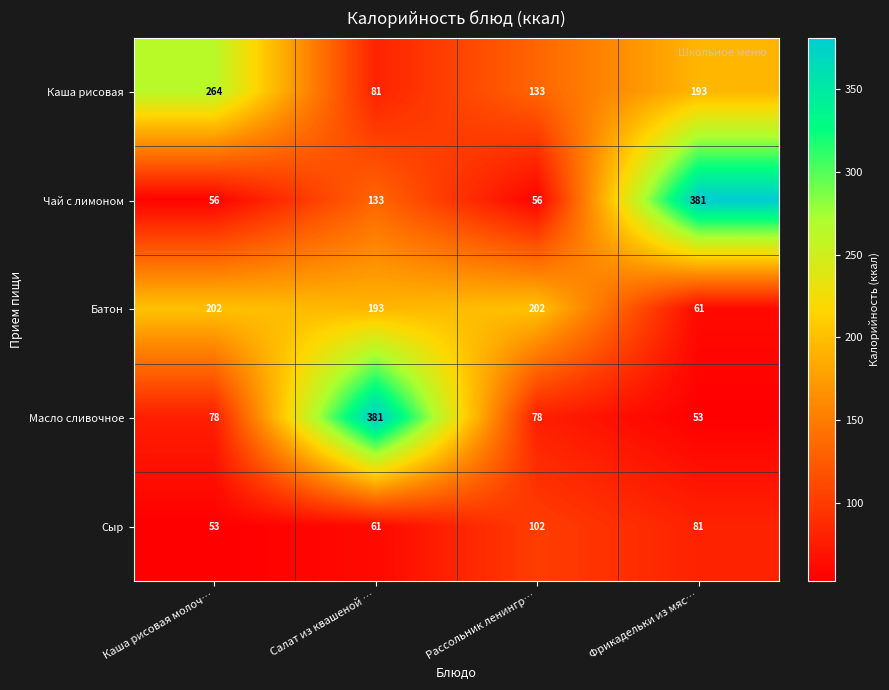

What is the sum of the Сыр values at Салат из квашеной … and Фрикадельки из мяс…?

142